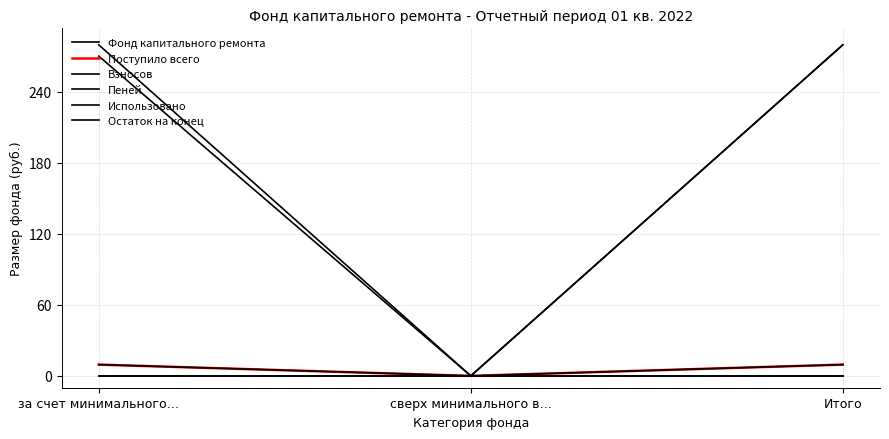

The Поступило всего series shows 9.5 at Итого. True or false?

True